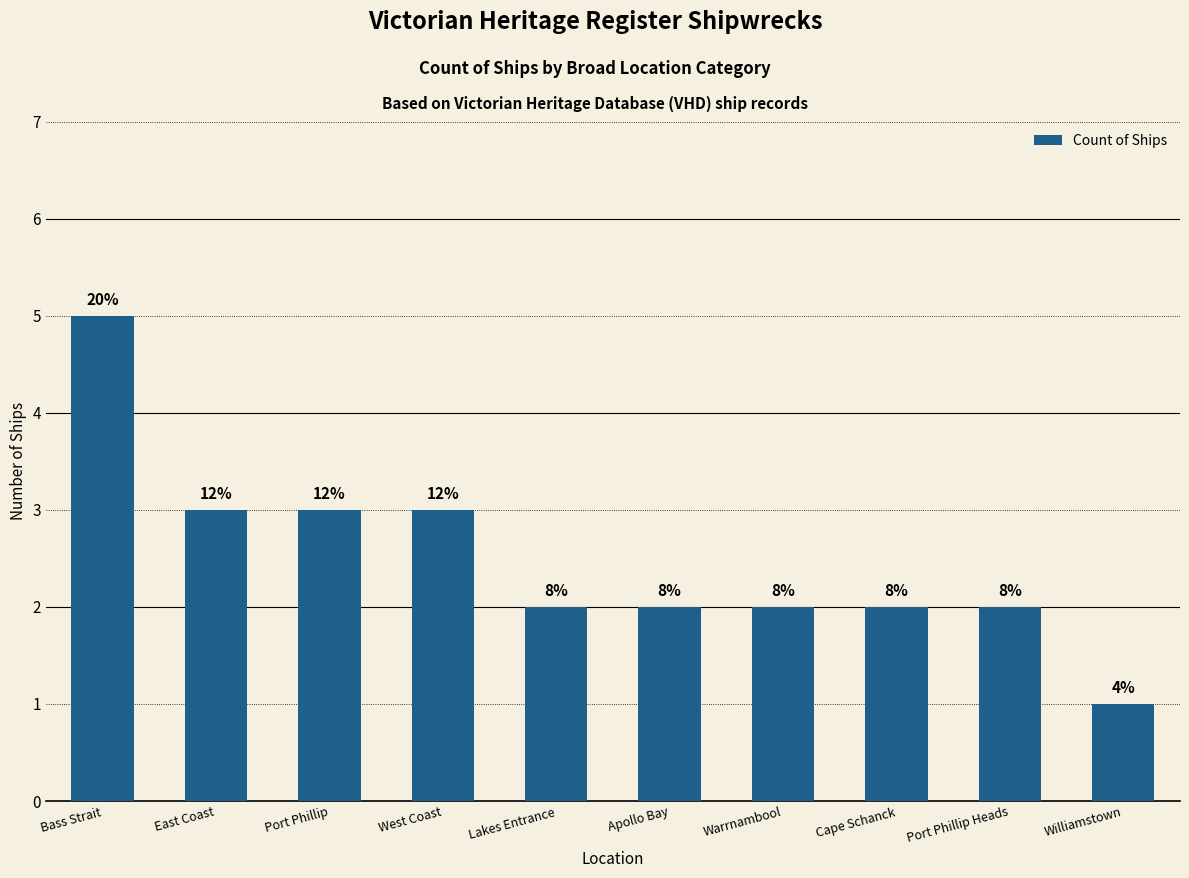

True or false: the data shows 5 at East Coast.

False